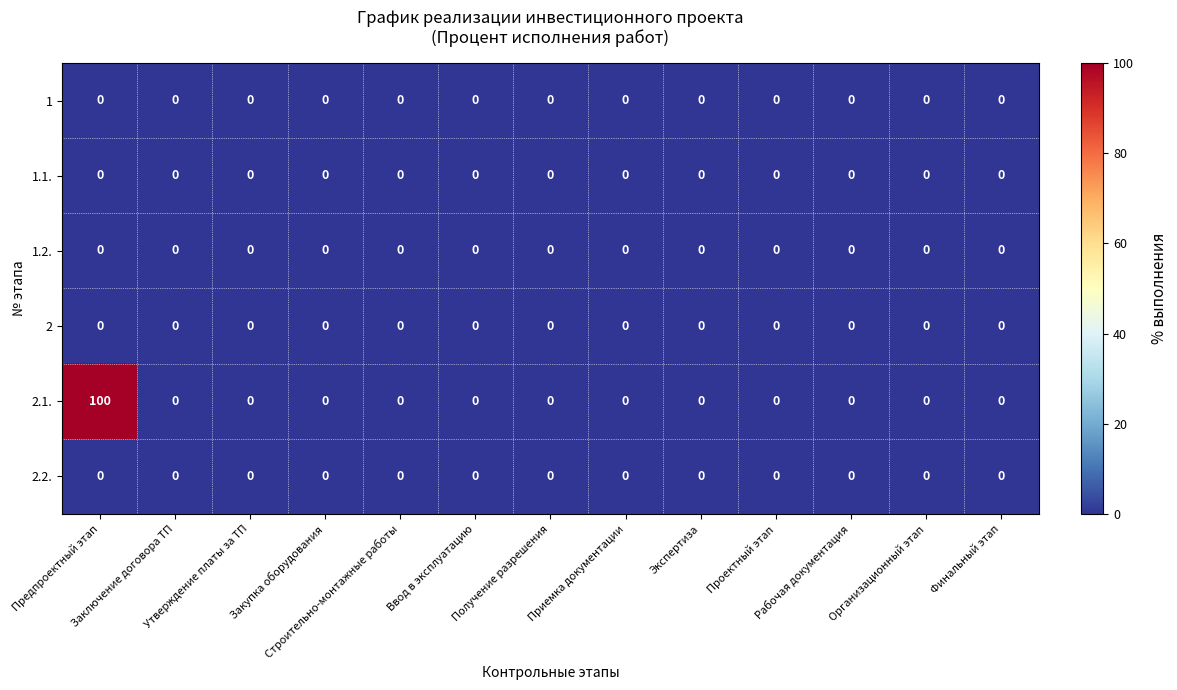

What is the maximum value shown in the chart?

100